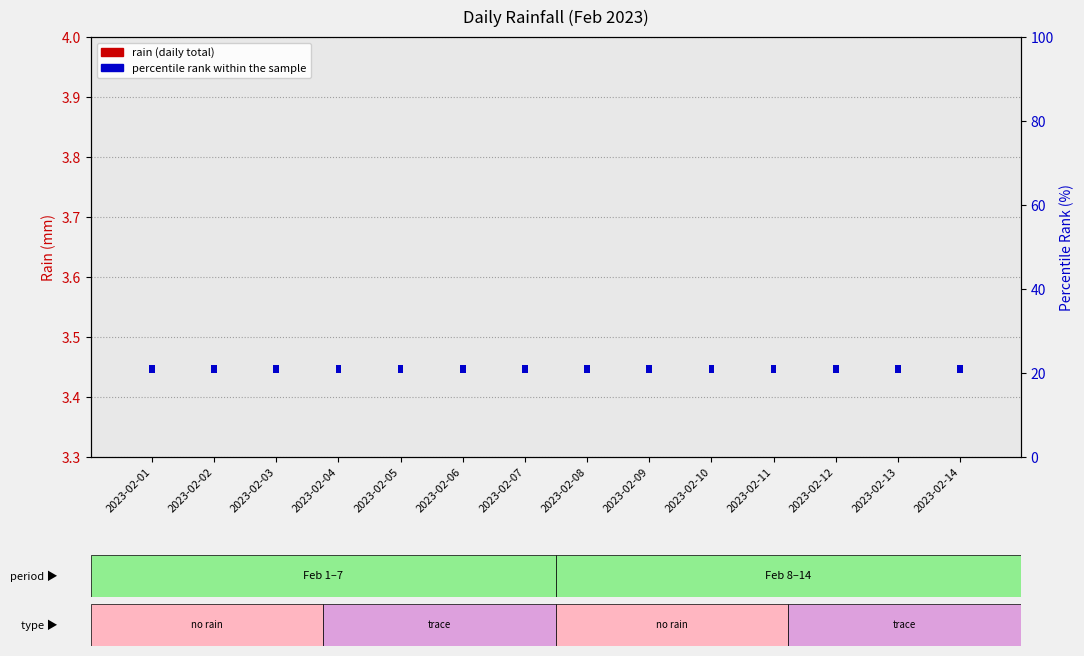

At which category does the chart reach its minimum across all series?

2023-02-01